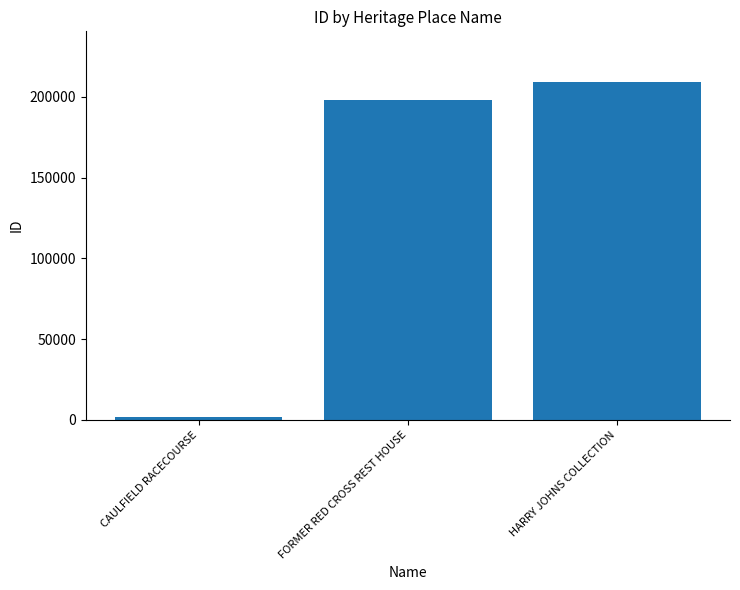

Does the chart contain any negative values?

No